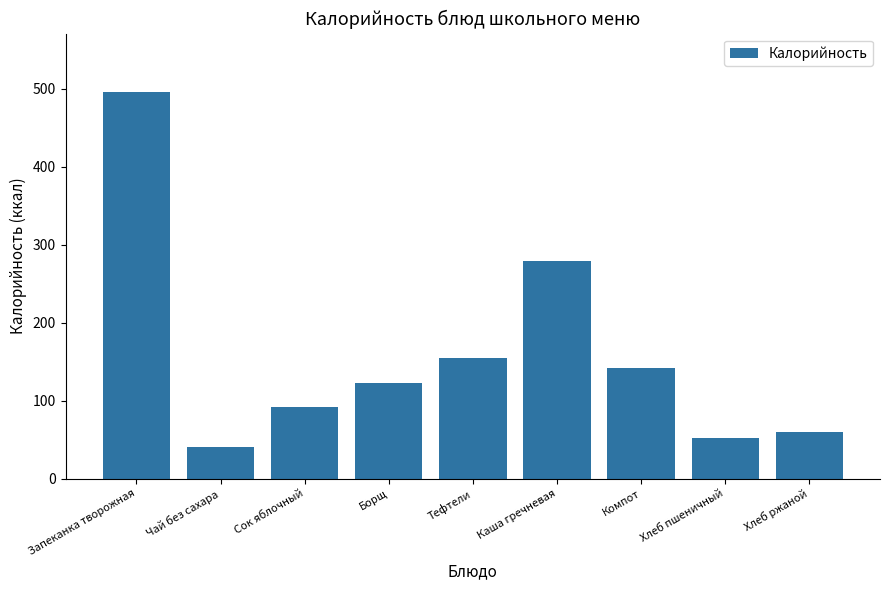

Reading right to left, what are all the values shown in this chart?

Хлеб ржаной=60	Хлеб пшеничный=52	Компот=142	Каша гречневая=279	Тефтели=155	Борщ=122	Сок яблочный=92	Чай без сахара=40	Запеканка творожная=496